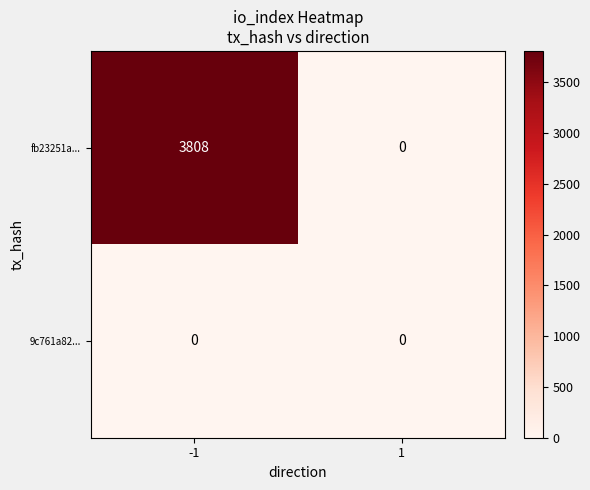

What is the maximum value shown in the chart?

3808